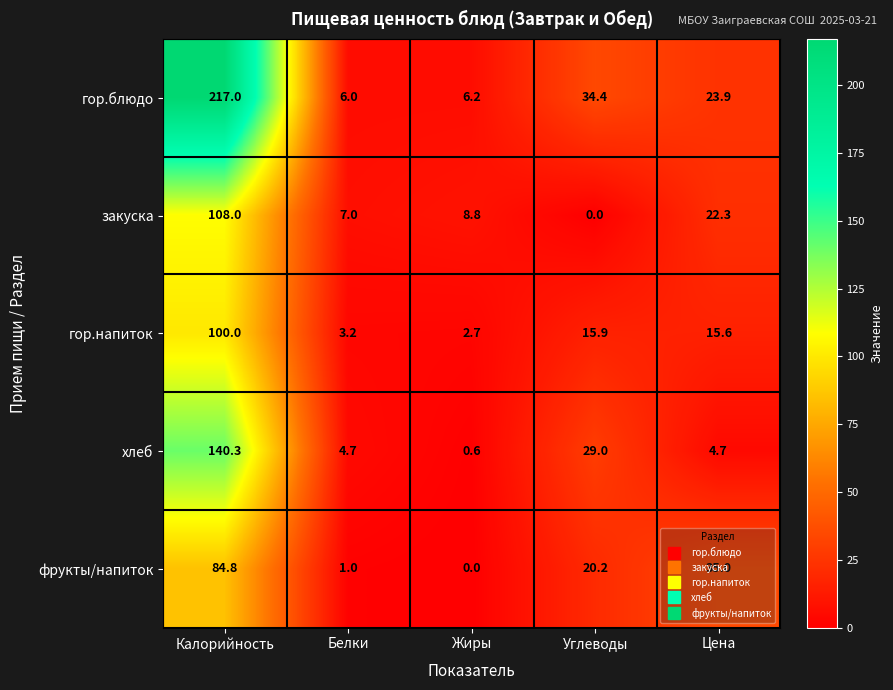

Which series changed the most between Жиры and Цена?

фрукты/напиток